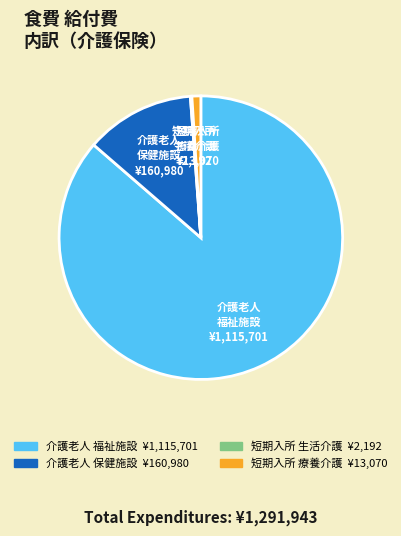

Is there a majority slice in this chart?

Yes